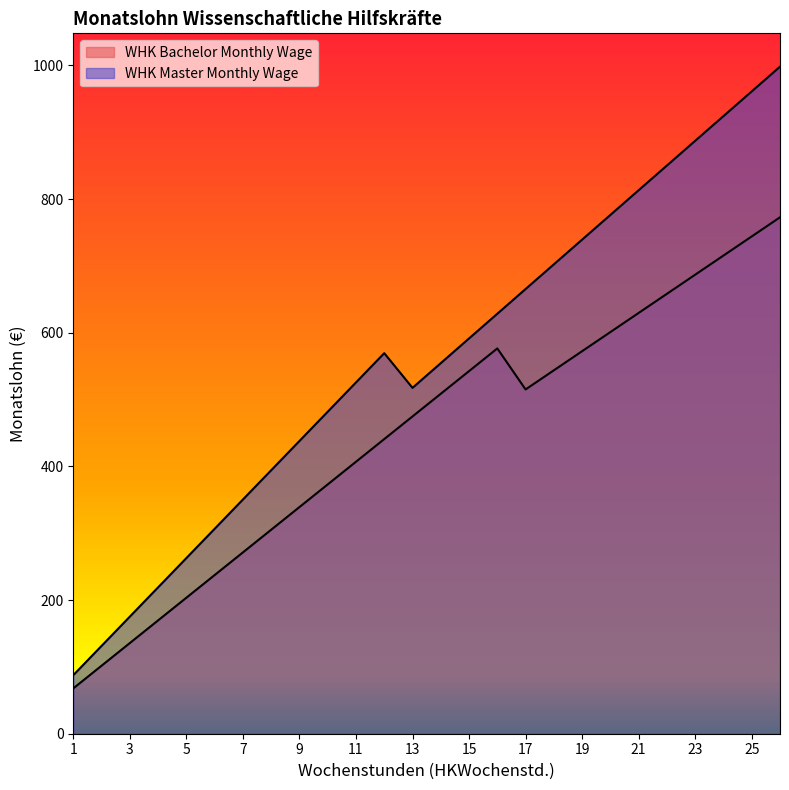

What value does the WHK Master Monthly Wage series have at 7?

350.4